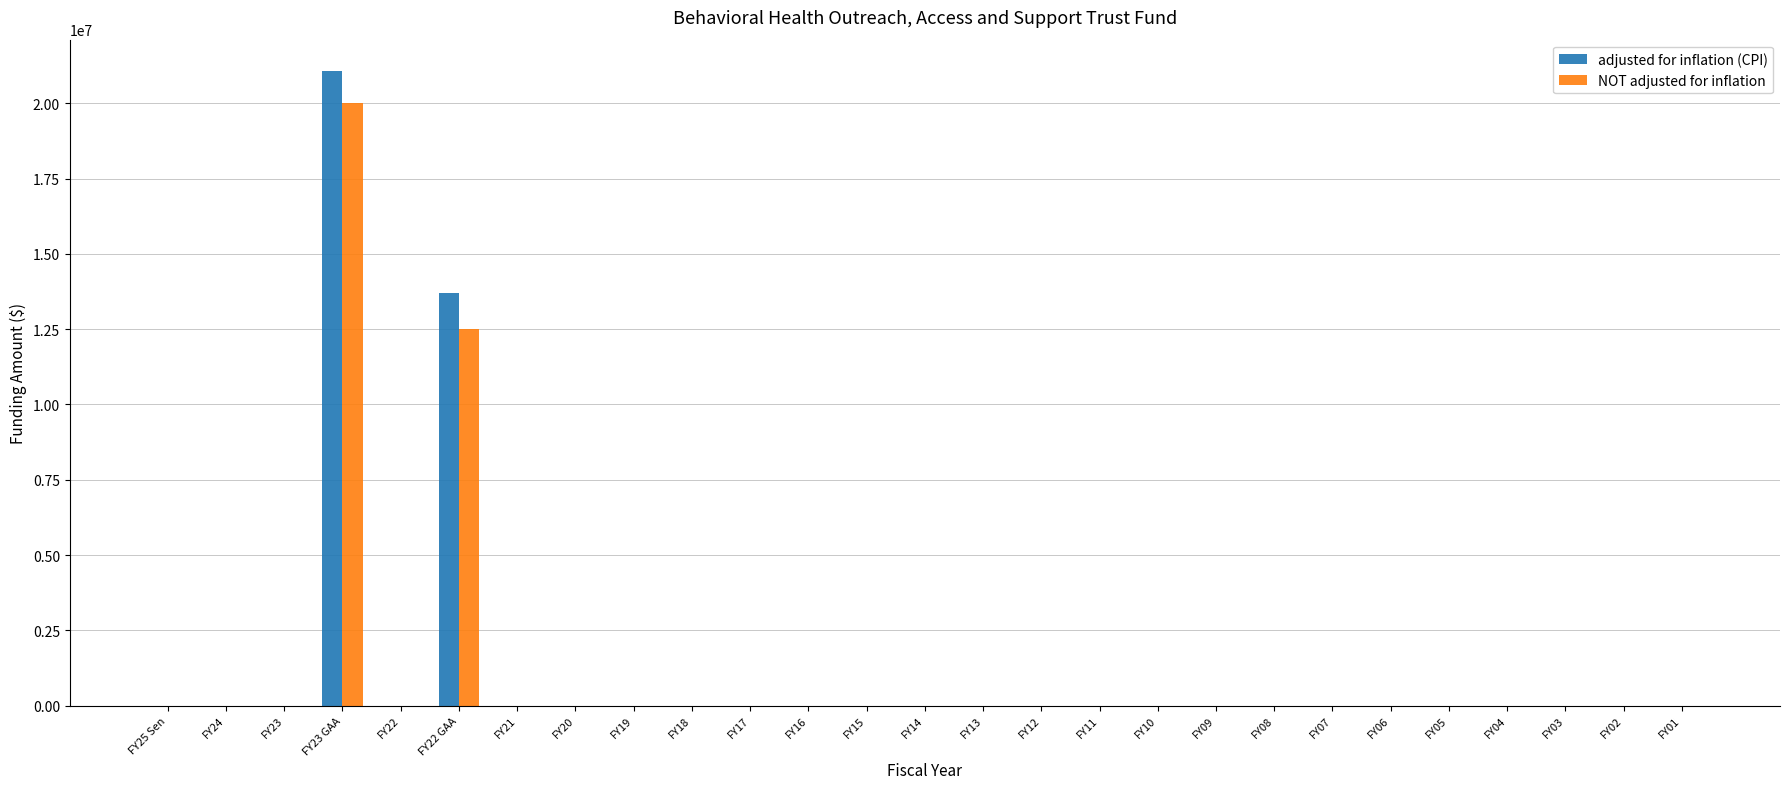

What is the highest value of the NOT adjusted for inflation series?

20000000